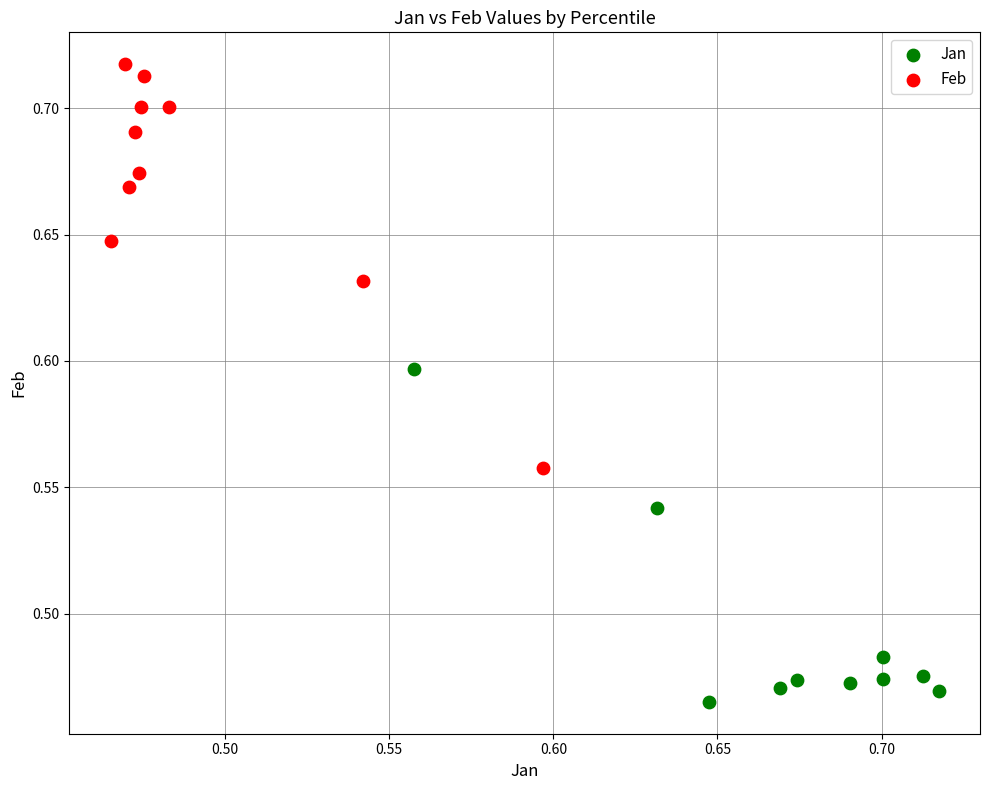

Which series contains the highest Y value?

Feb